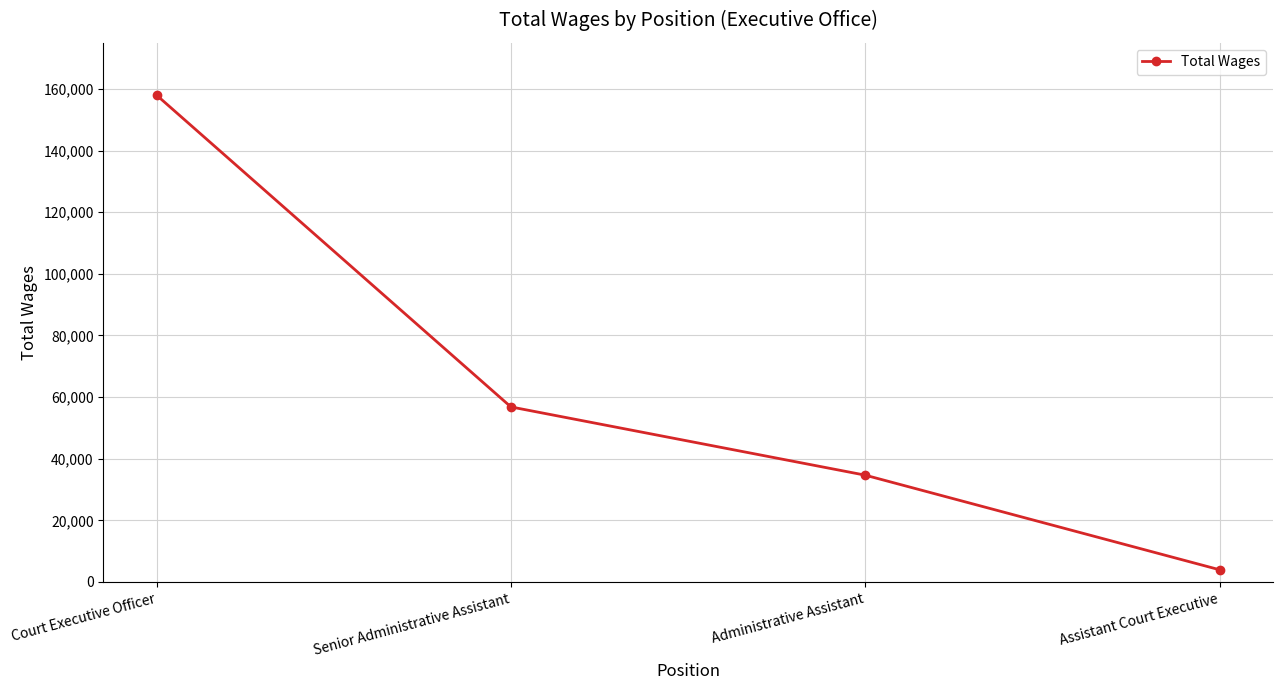

Reading left to right, transcribe all the data shown in this chart.

Court Executive Officer=158015	Senior Administrative Assistant=56810	Administrative Assistant=34656	Assistant Court Executive=3952